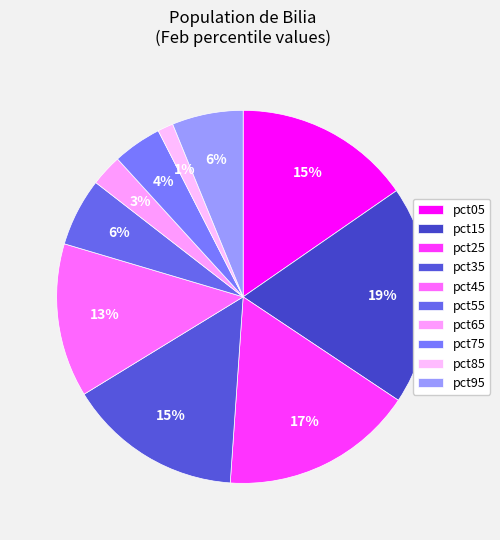

Is it true that pct05 is 15% of the pie?

True